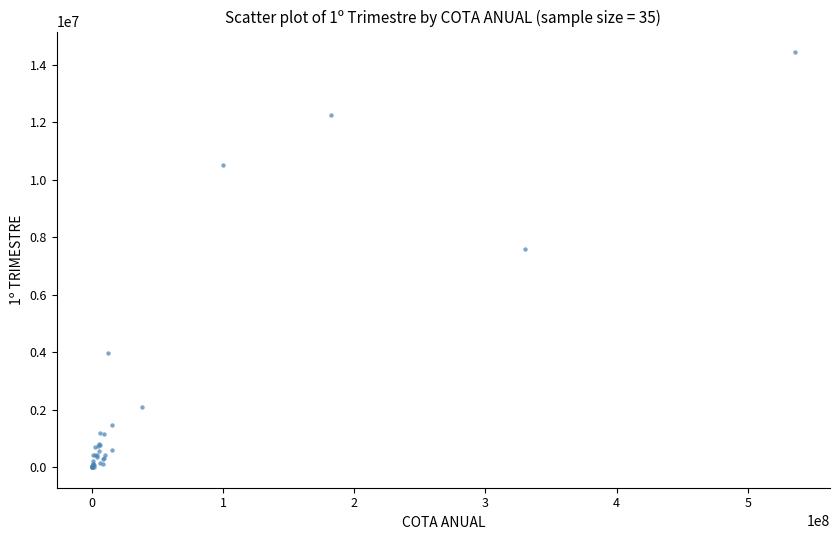

What Y value in the scatter plot is closest to 7215802?

7600000.0